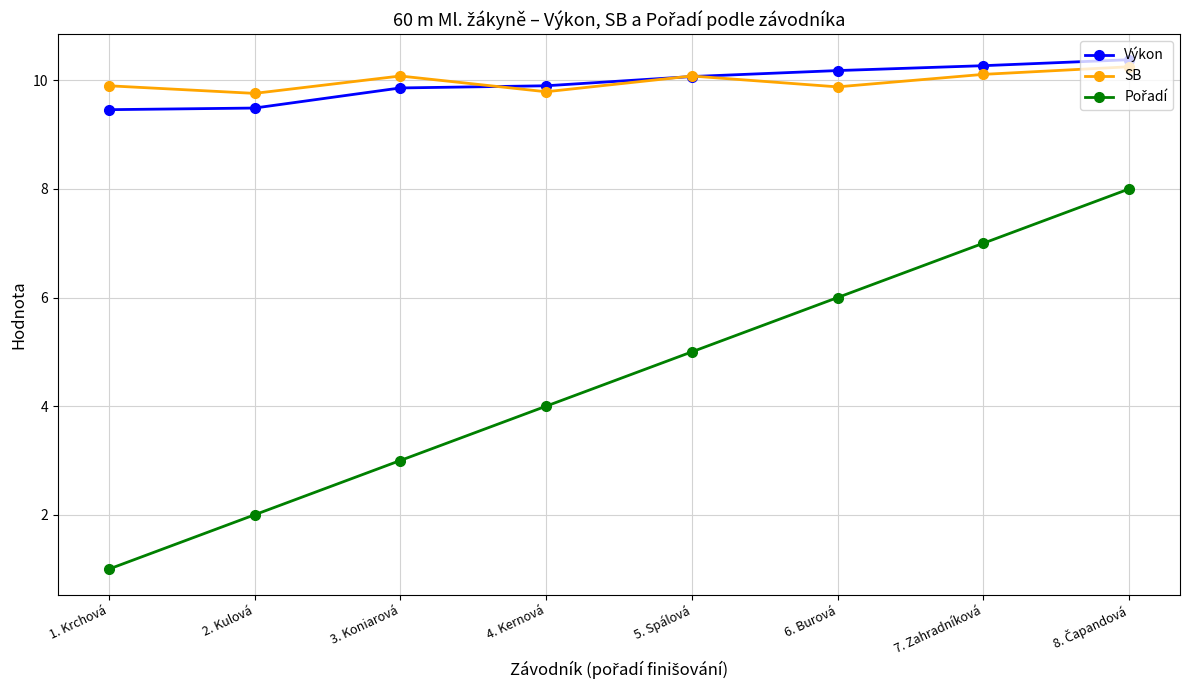

What is the minimum value shown in the chart?

1.0